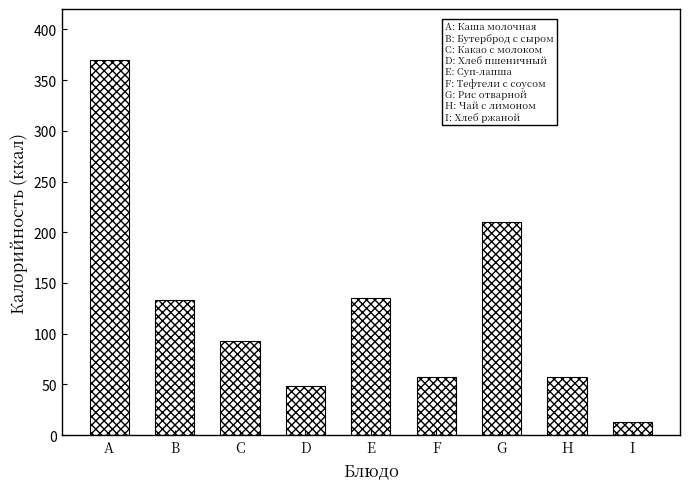

Where is the data nearest to the value 191?

G